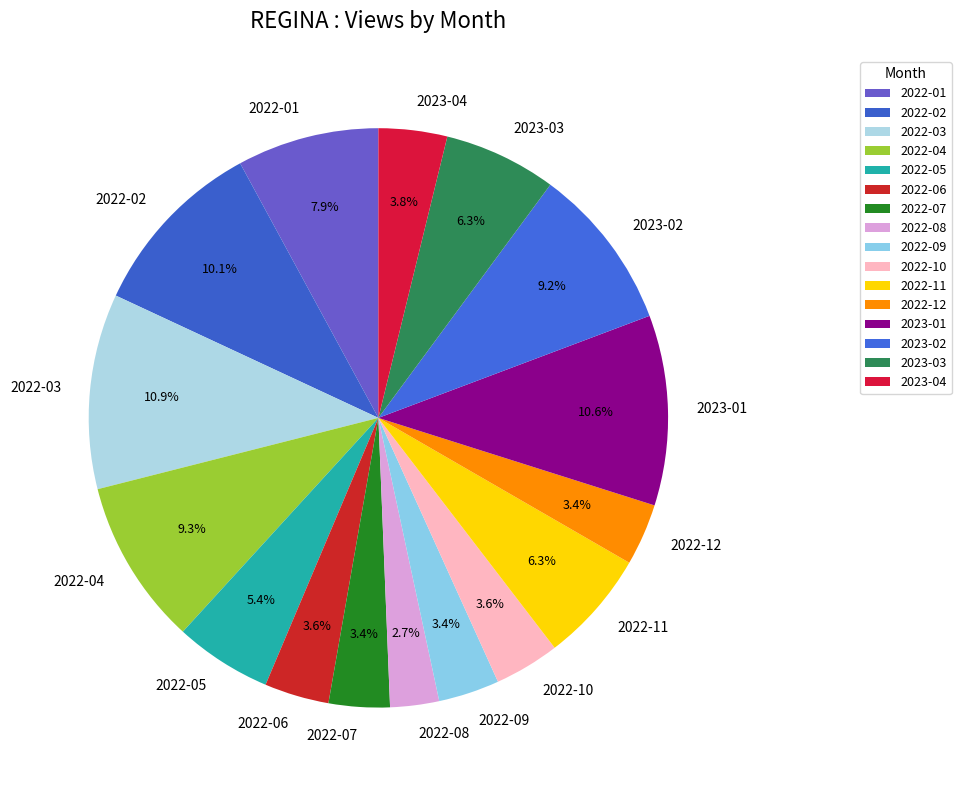

Which slice is the smallest?

2022-08